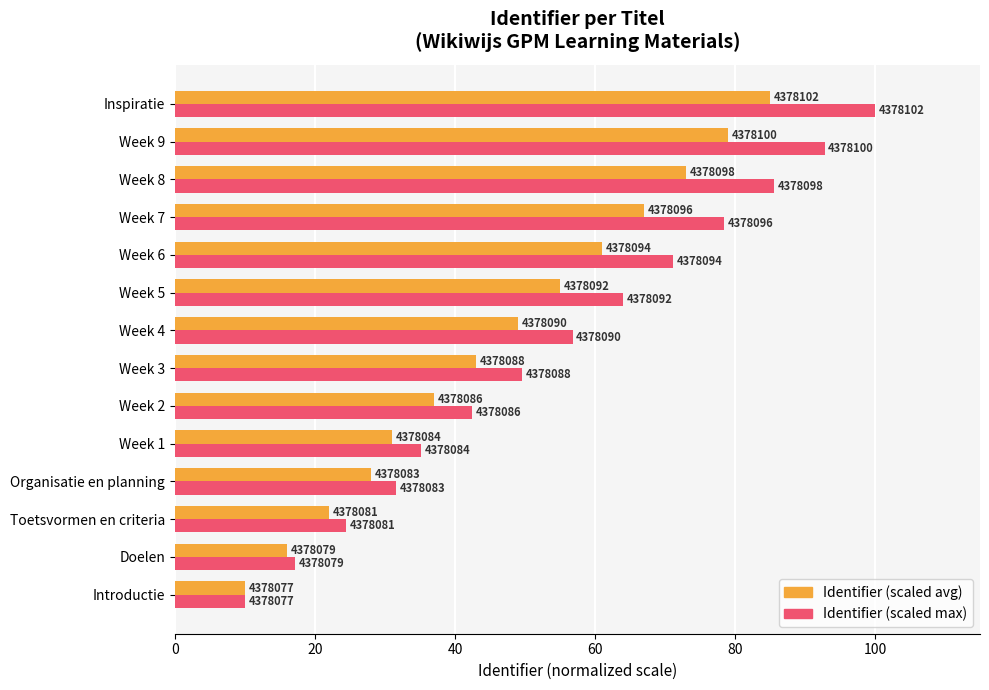

Which series has the widest spread of values?

Identifier (scaled max)